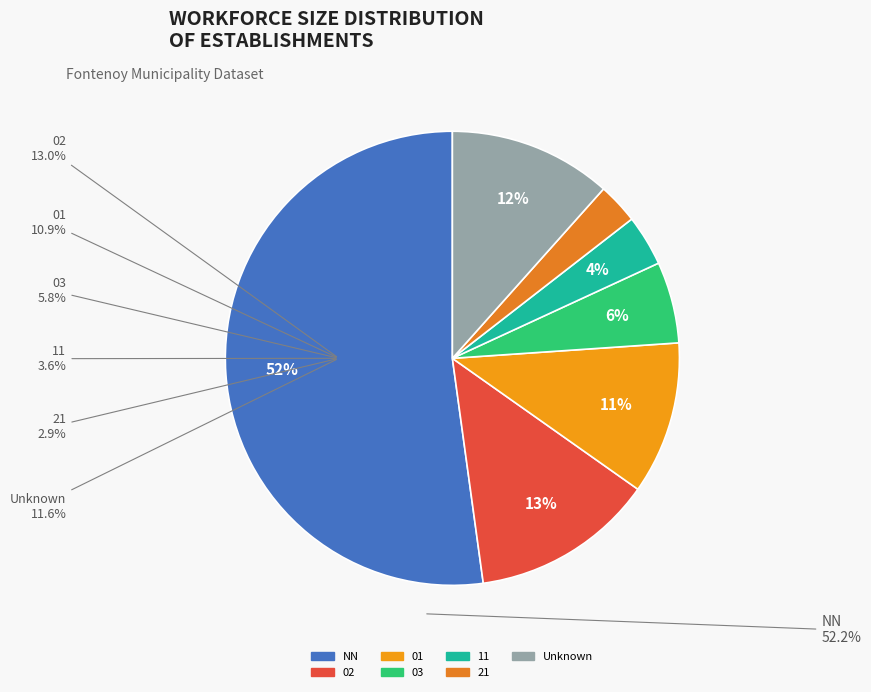

To the nearest percent, what is the average slice percentage?

14%